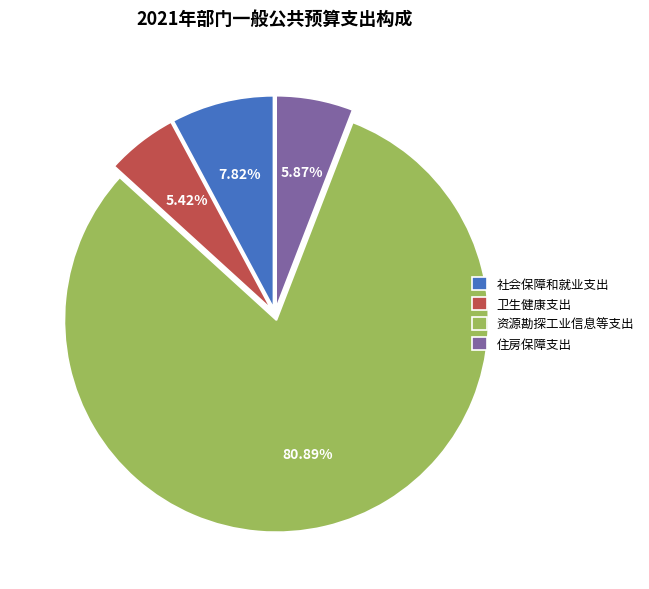

Which slice is the largest?

资源勘探工业信息等支出